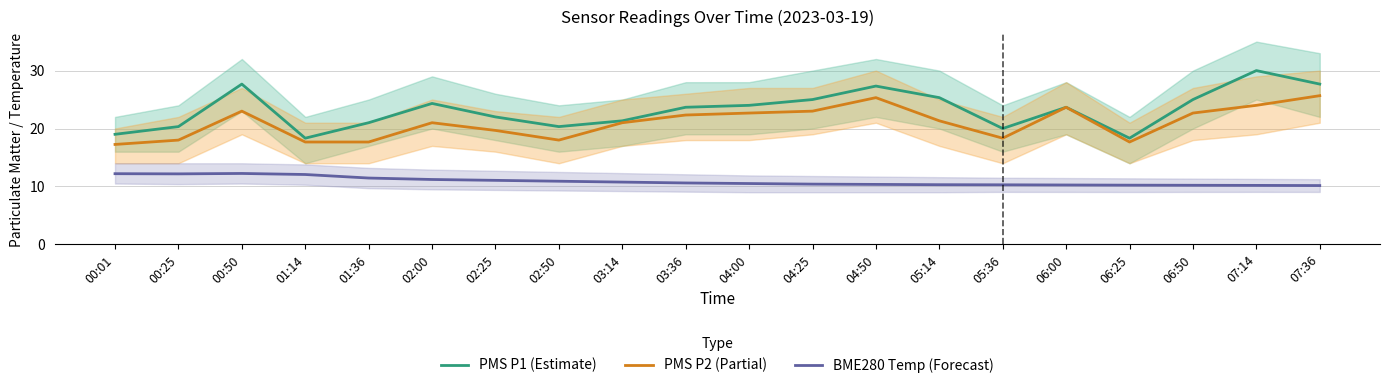

Between 00:01 and 04:25, which is larger?

04:25